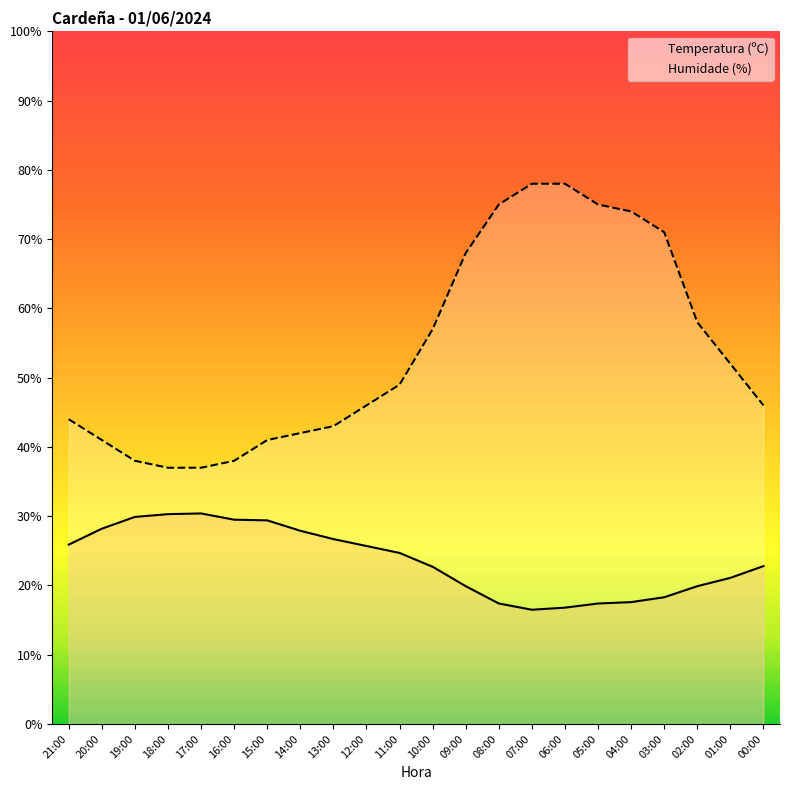

True or false: Humidade (%) and Temperatura (ºC) cross at least once.

False